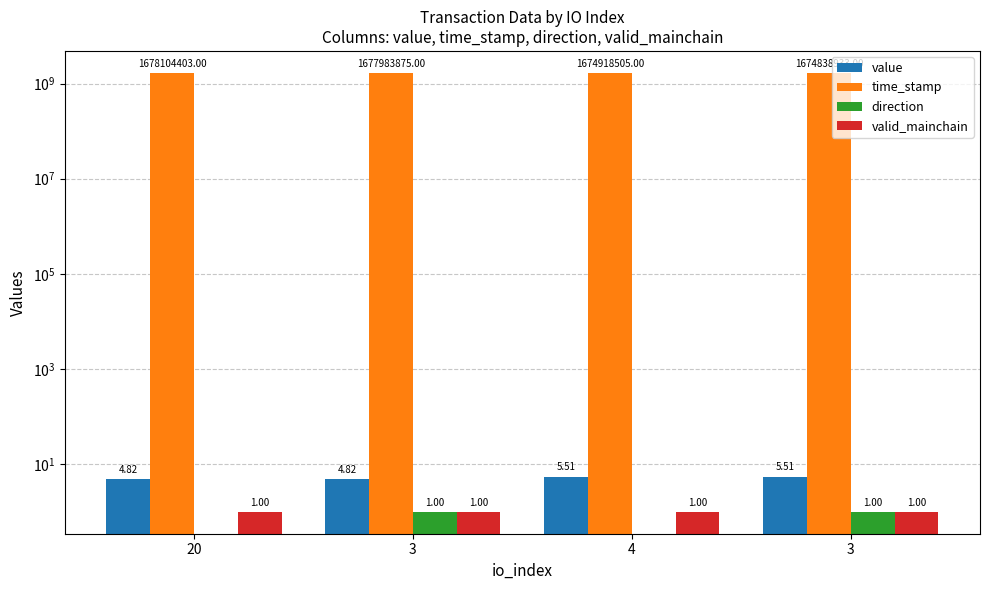

What is the lowest value of the valid_mainchain series?

1.0